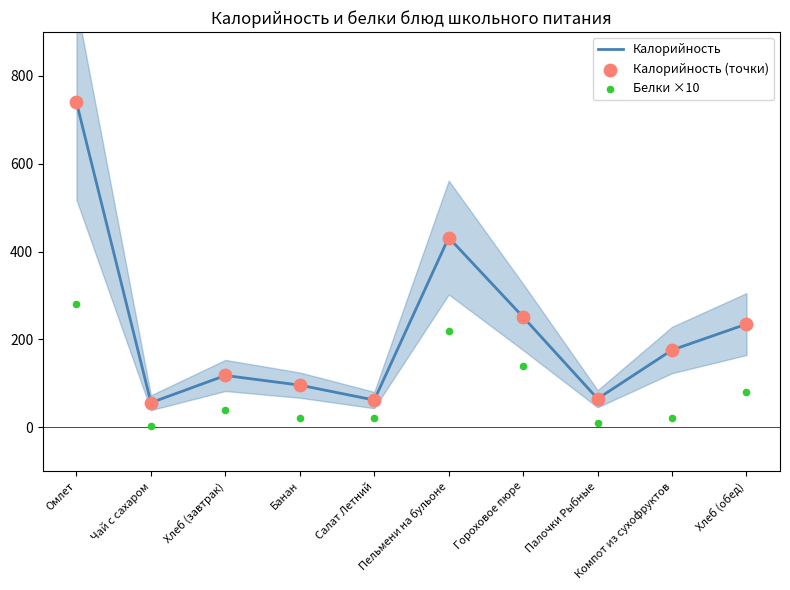

At which category is the sum across all series the highest?

Омлет